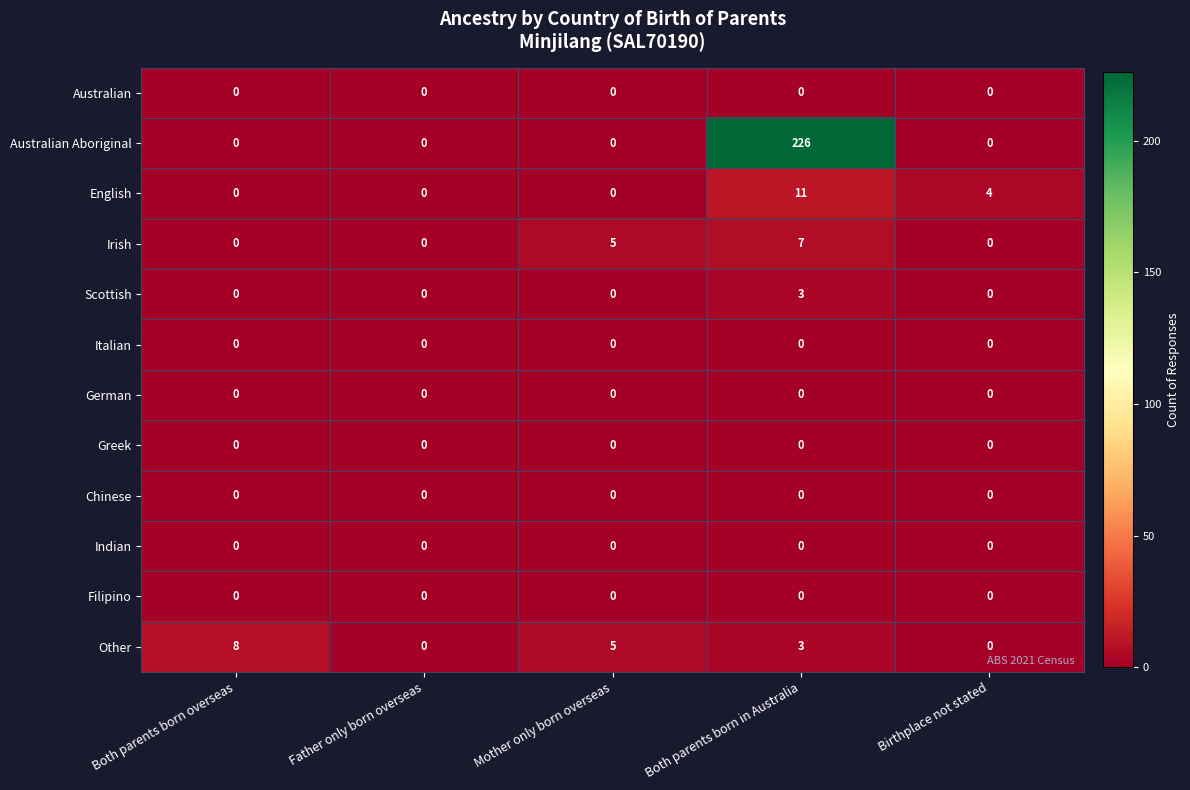

How many categories are shown in the chart?

5